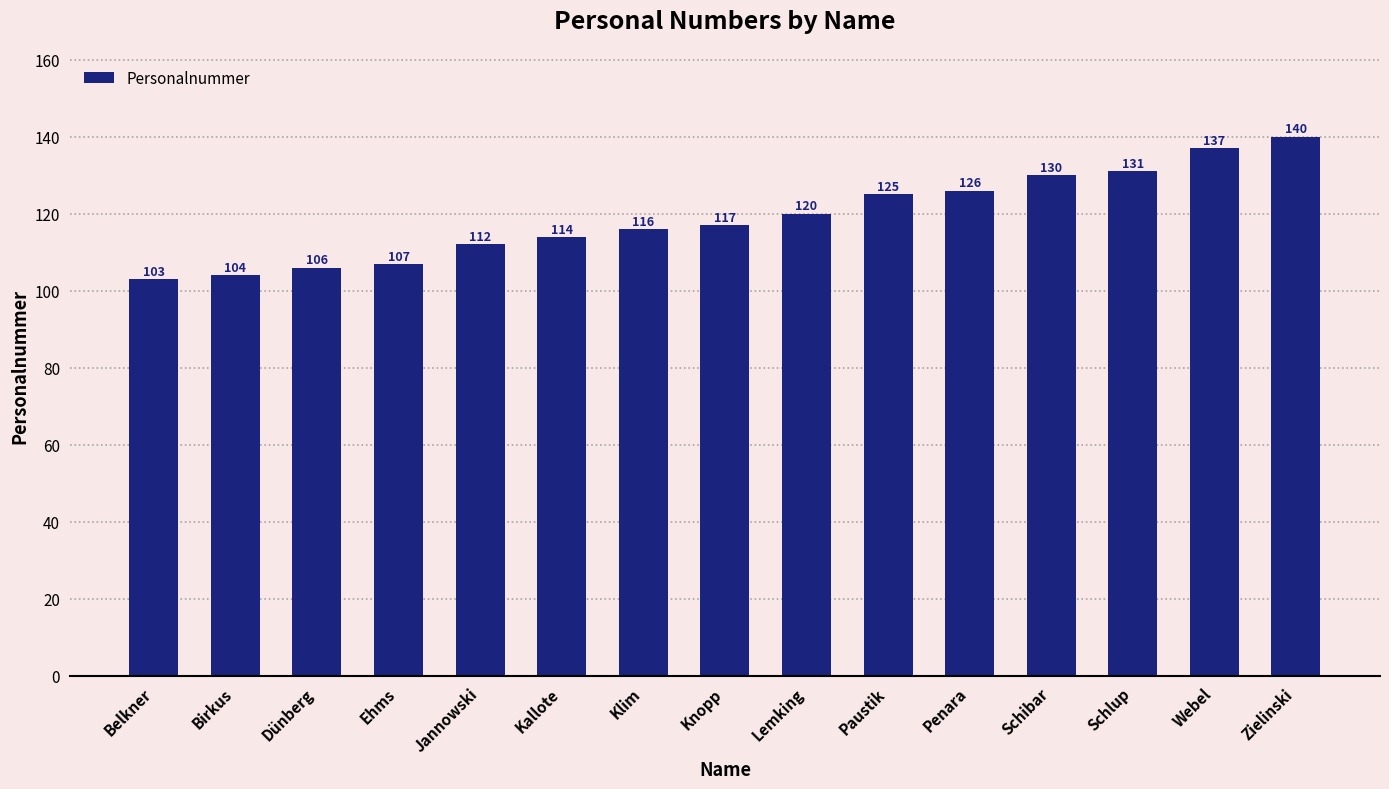

Reading left to right, list all the values displayed in this chart.

Belkner=103	Birkus=104	Dünberg=106	Ehms=107	Jannowski=112	Kallote=114	Klim=116	Knopp=117	Lemking=120	Paustik=125	Penara=126	Schibar=130	Schlup=131	Webel=137	Zielinski=140